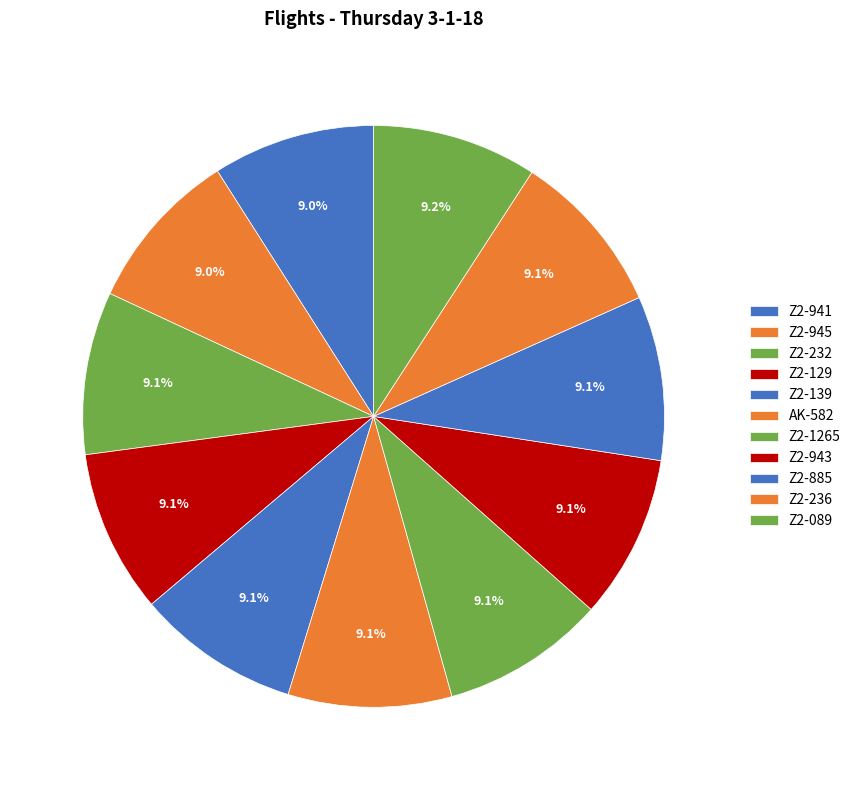

To the nearest percent, what percentage of the pie is Z2-943?

9%